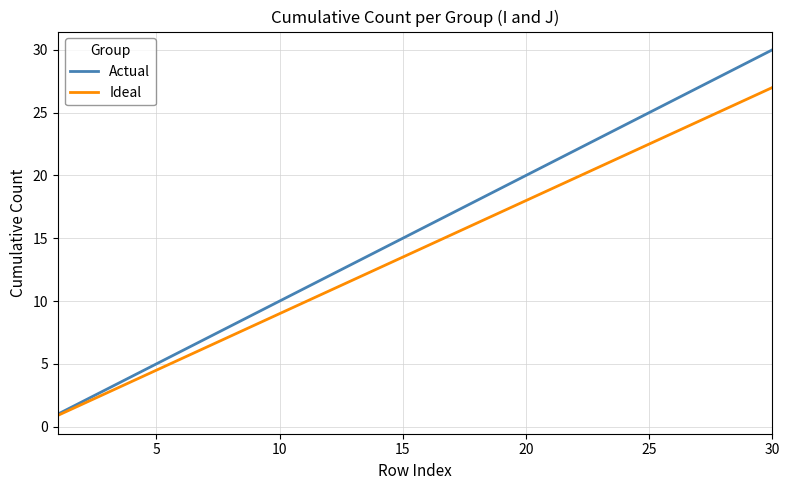

Which series has the largest range (max minus min)?

Actual